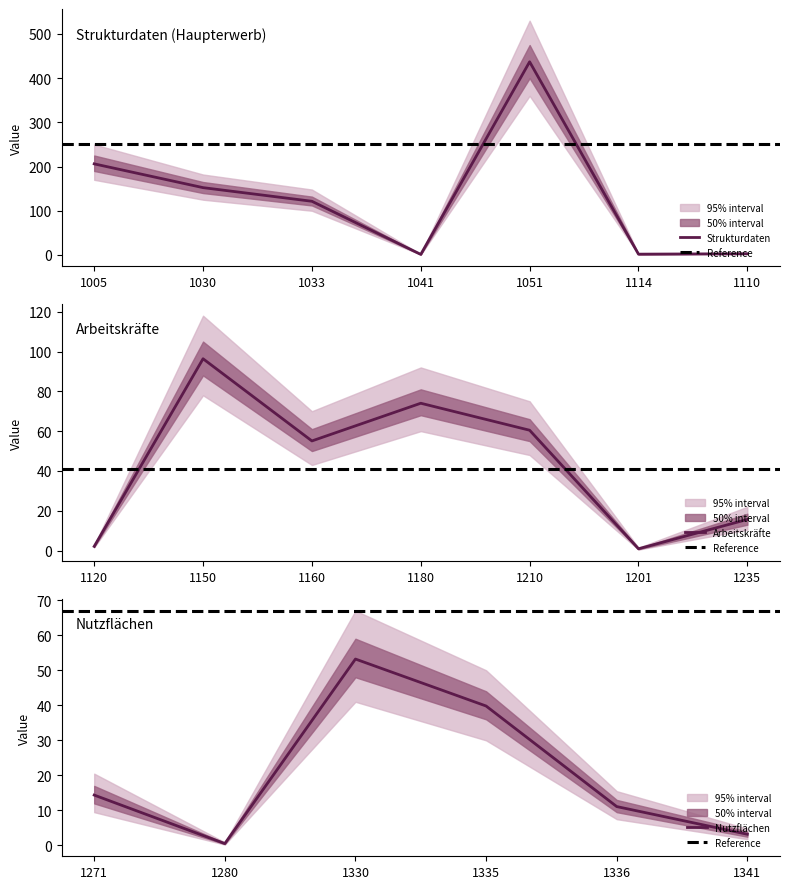

What is the approximate value of lower_inner at 1160?

50.0